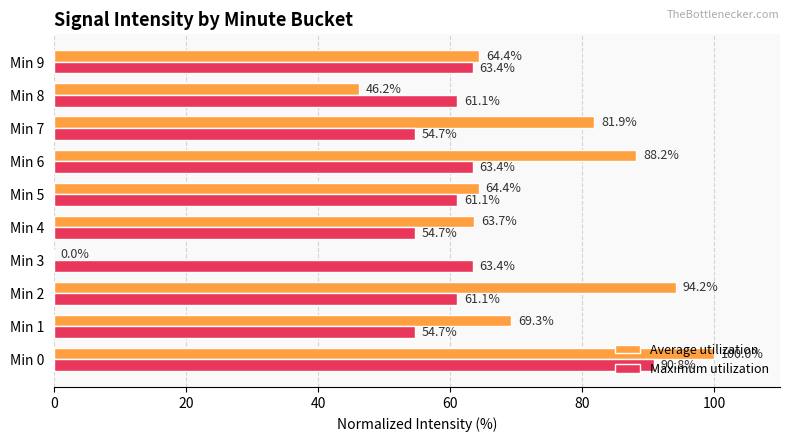

Which series has the largest total across all categories?

Average utilization